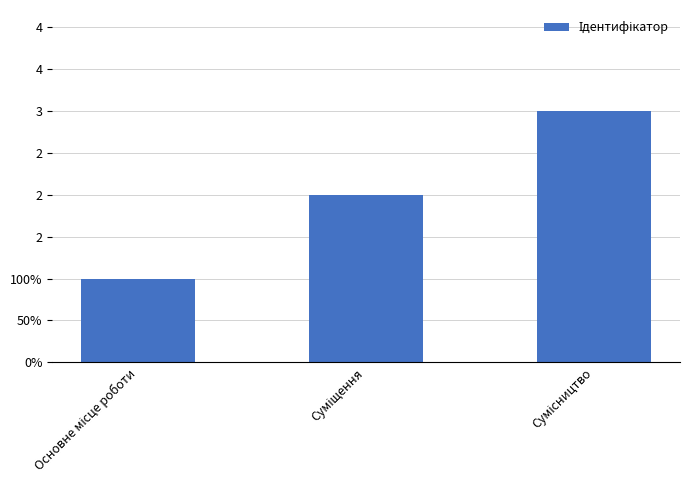

Which category has the lowest value across all series?

Основне місце роботи